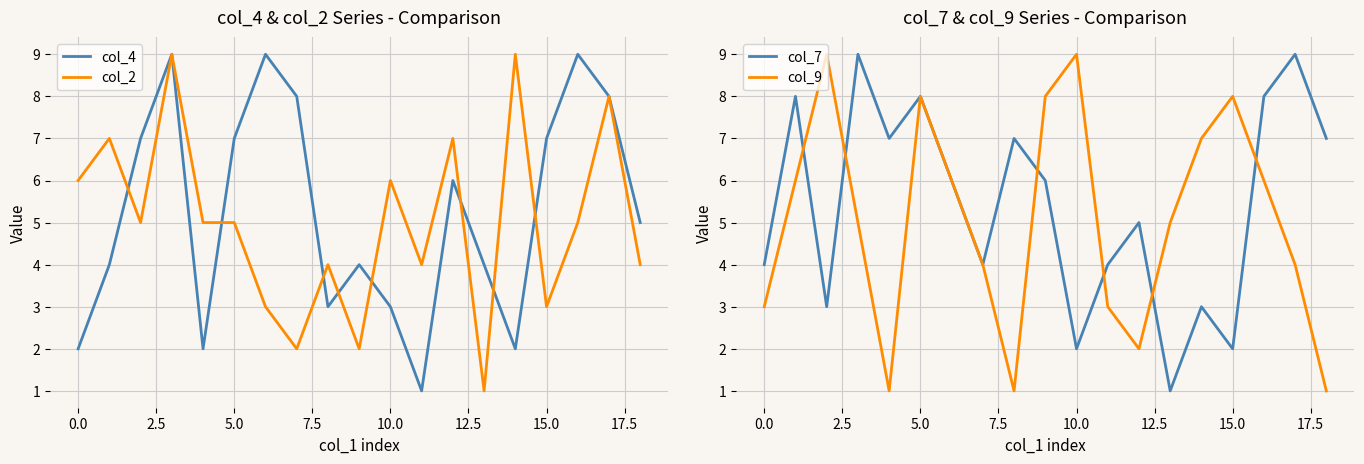

True or false: col_2 has a value of 6 at 0.0.

True